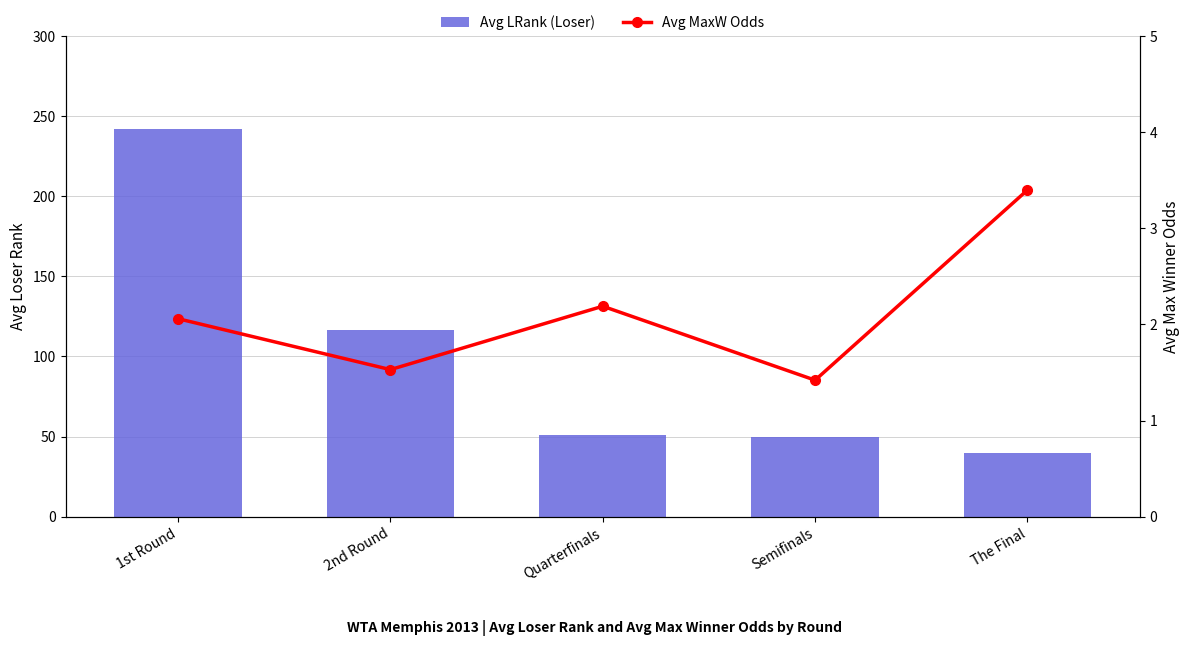

The value of Avg MaxW Odds at The Final is 5.8. True or false?

False